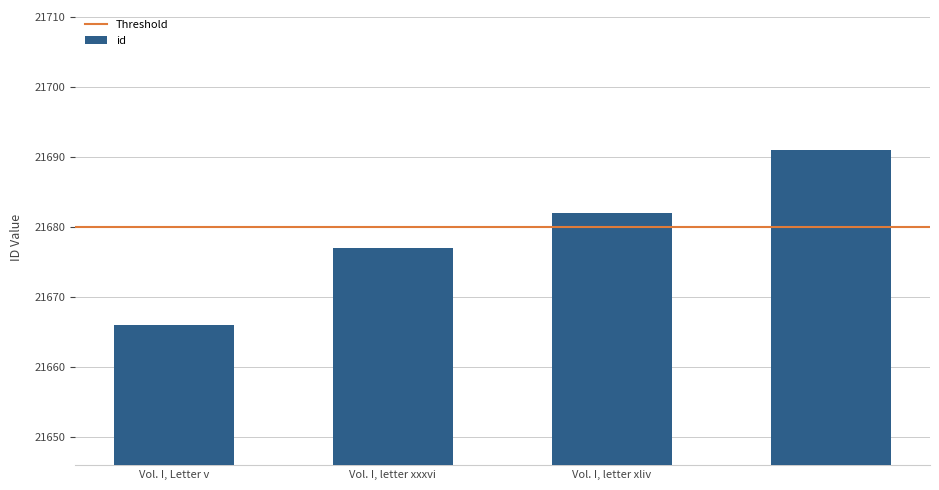

What is the difference between the maximum and minimum values?

25